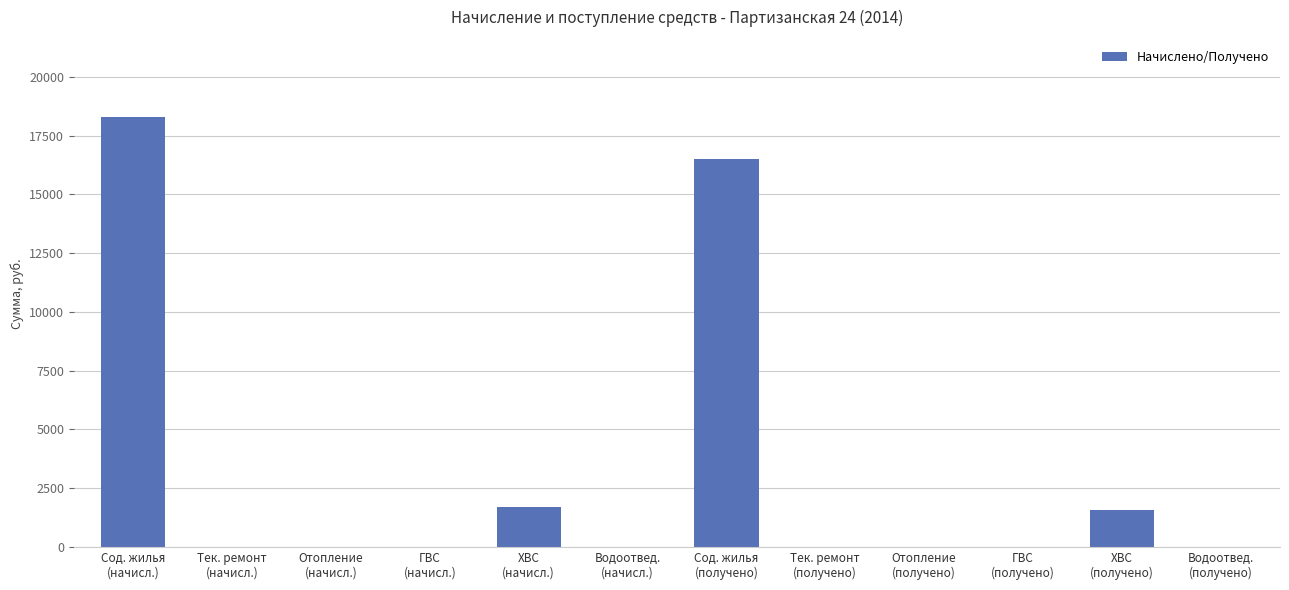

How many distinct data groups are displayed?

1